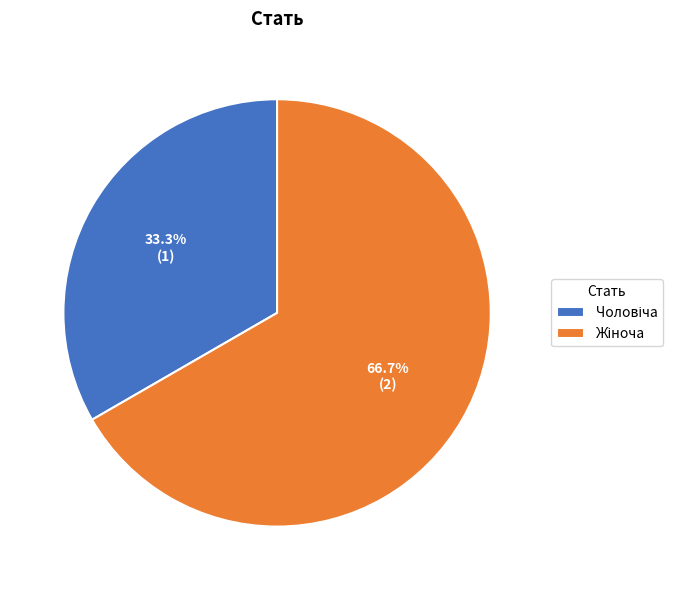

To the nearest percent, what is the difference between the largest and smallest slice percentages?

33%